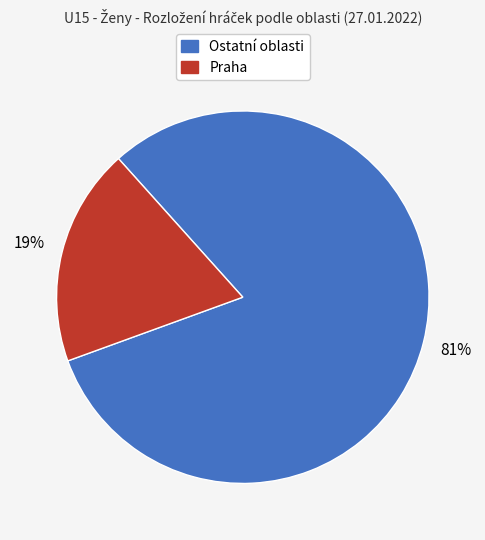

Is there a majority slice in this chart?

Yes